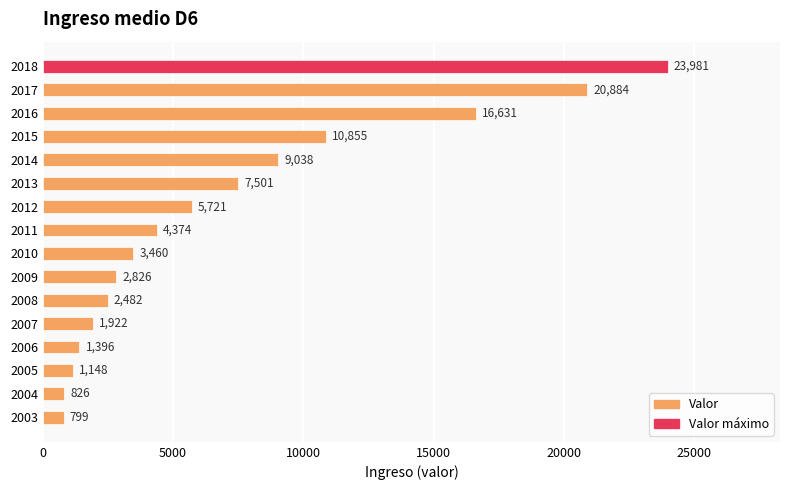

List the labels in order of value, largest first.

2018, 2017, 2016, 2015, 2014, 2013, 2012, 2011, 2010, 2009, 2008, 2007, 2006, 2005, 2004, 2003